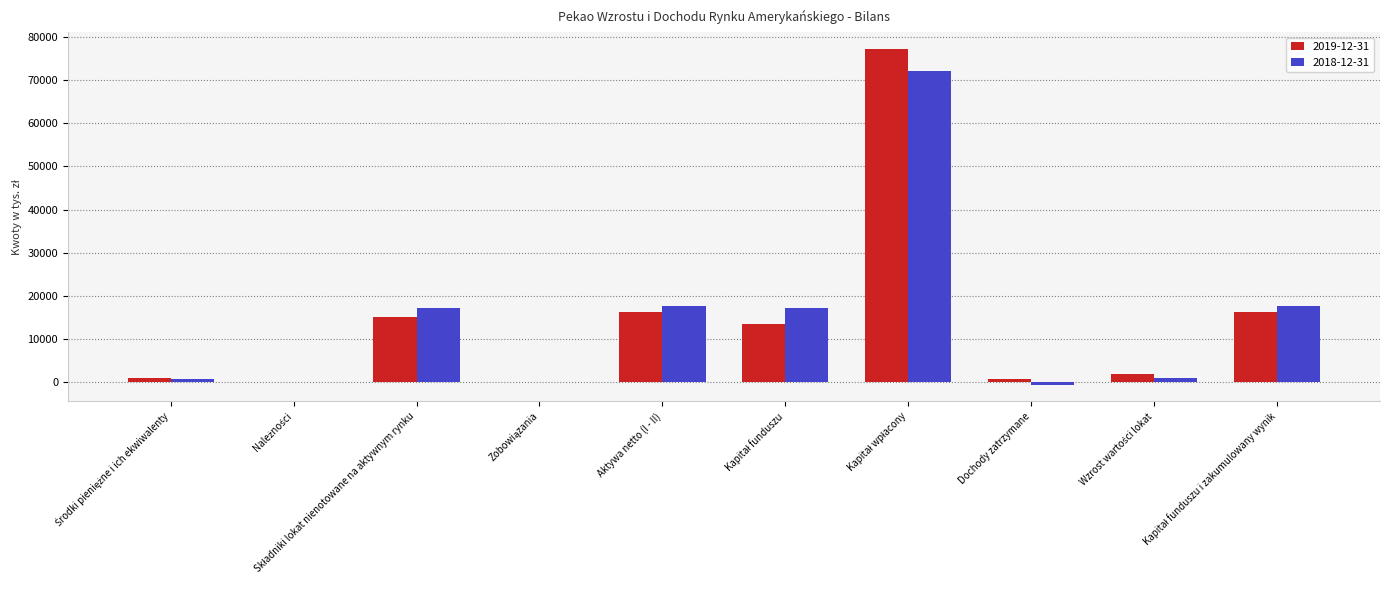

At Kapitał funduszu, list the series in order from largest to smallest.

2018-12-31, 2019-12-31